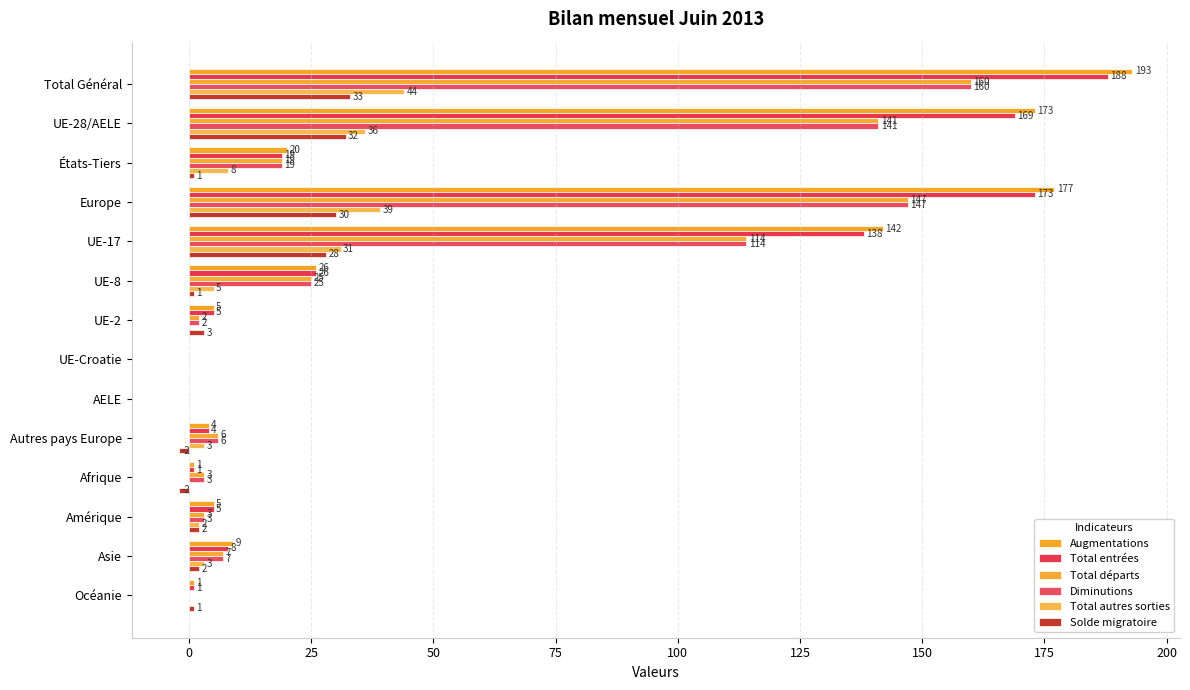

Reading right to left, what are all the values shown in this chart?

Augmentations: 1	9	5	1	4	0	0	5	26	142	177	20	173	193
Total entrées: 1	8	5	1	4	0	0	5	26	138	173	19	169	188
Total départs: 0	7	3	3	6	0	0	2	25	114	147	19	141	160
Diminutions: 0	7	3	3	6	0	0	2	25	114	147	19	141	160
Total autres sorties: 0	3	2	0	3	0	0	0	5	31	39	8	36	44
Solde migratoire: 1	2	2	-2	-2	0	0	3	1	28	30	1	32	33